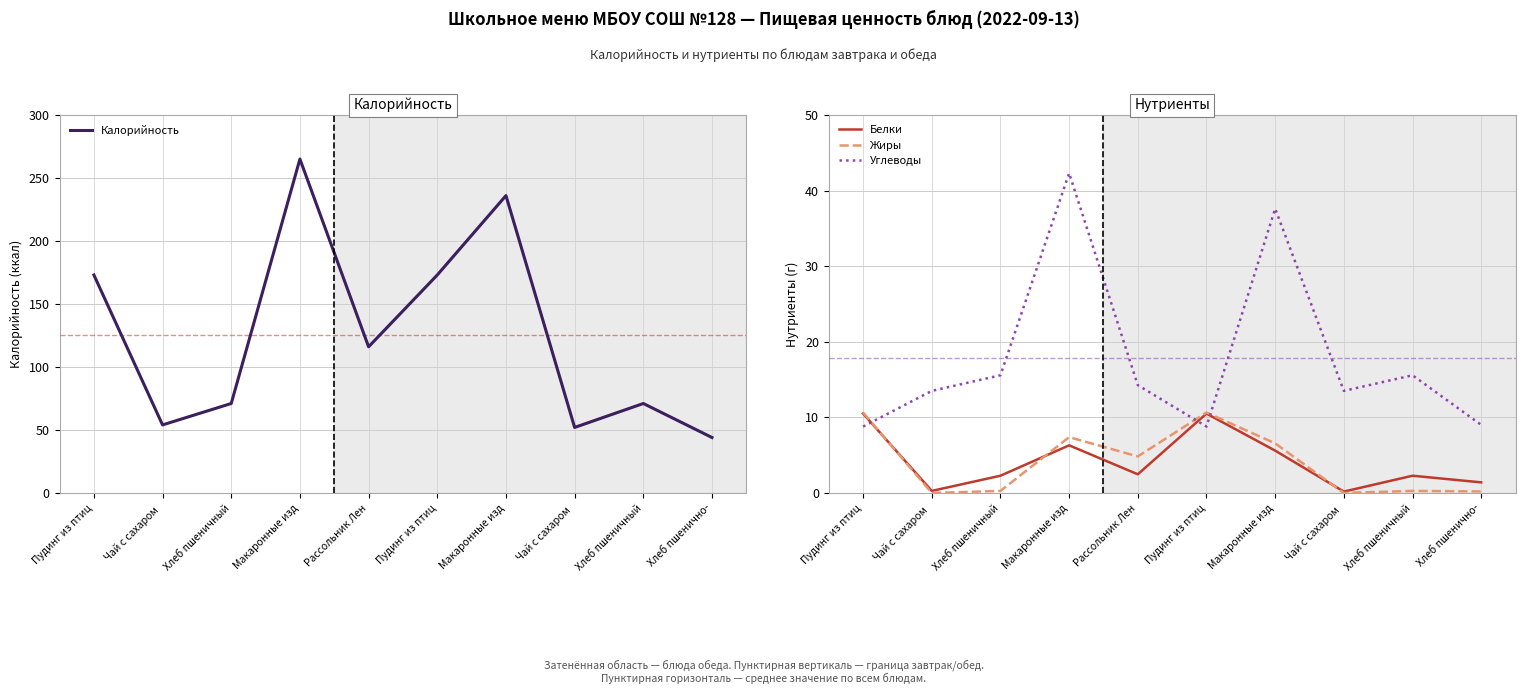

In Белки, how many points are higher than both neighbors (excluding endpoints)?

3